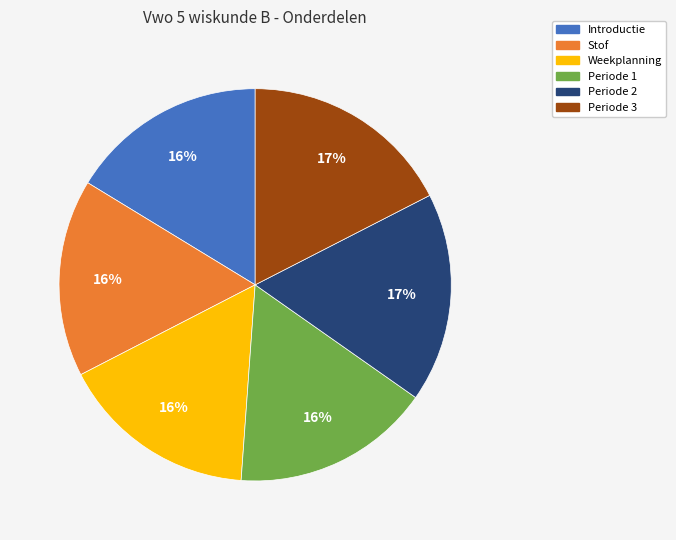

Is it true that Periode 3 is 17% of the pie?

True